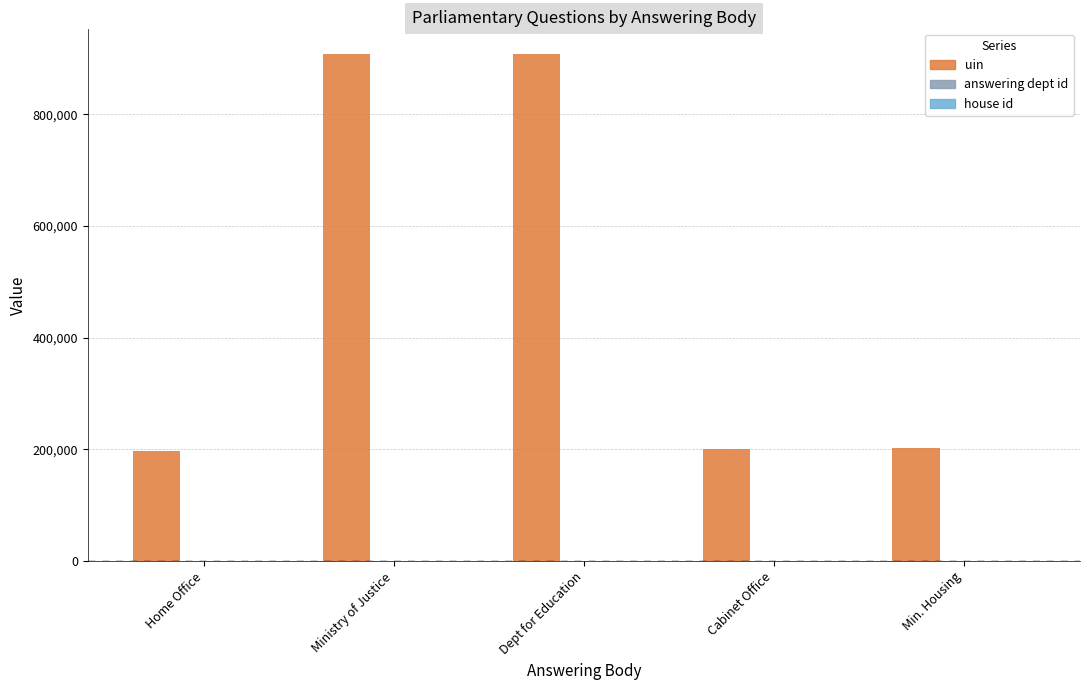

What is the maximum value shown in the chart?

908261